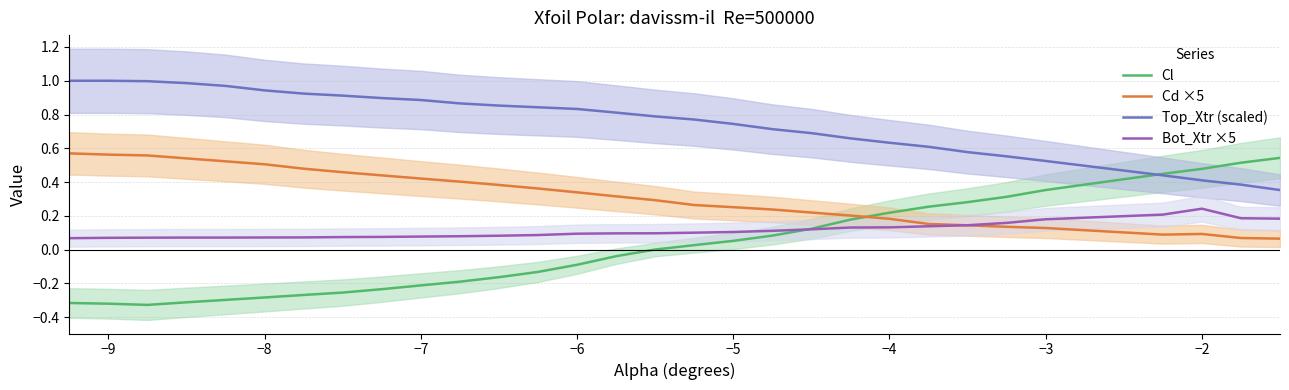

Reading left to right, list all the values displayed in this chart.

Cl: -0.3	-0.3	-0.3	-0.3	-0.3	-0.3	-0.3	-0.3	-0.2	-0.2	-0.2	-0.2	-0.1	-0.1	-0.0	0.0	0.0	0.1	0.1	0.1	0.2	0.2	0.3	0.3	0.3	0.4	0.4	0.5	0.5	0.5
Cd ×5: 0.6	0.6	0.6	0.5	0.5	0.5	0.5	0.5	0.4	0.4	0.4	0.4	0.4	0.3	0.3	0.3	0.3	0.3	0.2	0.2	0.2	0.2	0.2	0.1	0.1	0.1	0.1	0.1	0.1	0.1
Top_Xtr (scaled): 1.0	1.0	1.0	1.0	1.0	0.9	0.9	0.9	0.9	0.9	0.9	0.9	0.8	0.8	0.8	0.8	0.8	0.7	0.7	0.7	0.7	0.6	0.6	0.6	0.6	0.5	0.4	0.4	0.4	0.4
Bot_Xtr ×5: 0.1	0.1	0.1	0.1	0.1	0.1	0.1	0.1	0.1	0.1	0.1	0.1	0.1	0.1	0.1	0.1	0.1	0.1	0.1	0.1	0.1	0.1	0.1	0.1	0.2	0.2	0.2	0.2	0.2	0.2